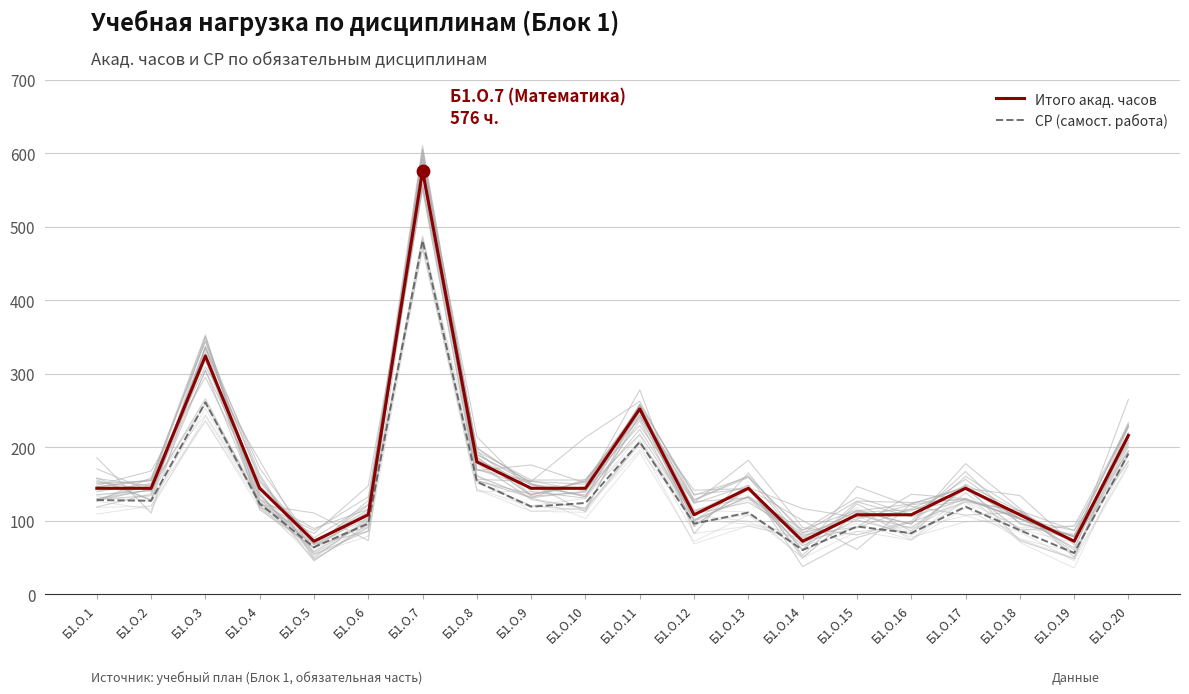

What is the total value across all series at Б1.О.1?

272